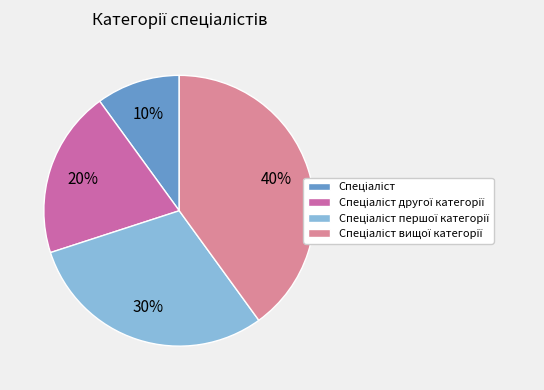

Is there a majority slice in this chart?

No